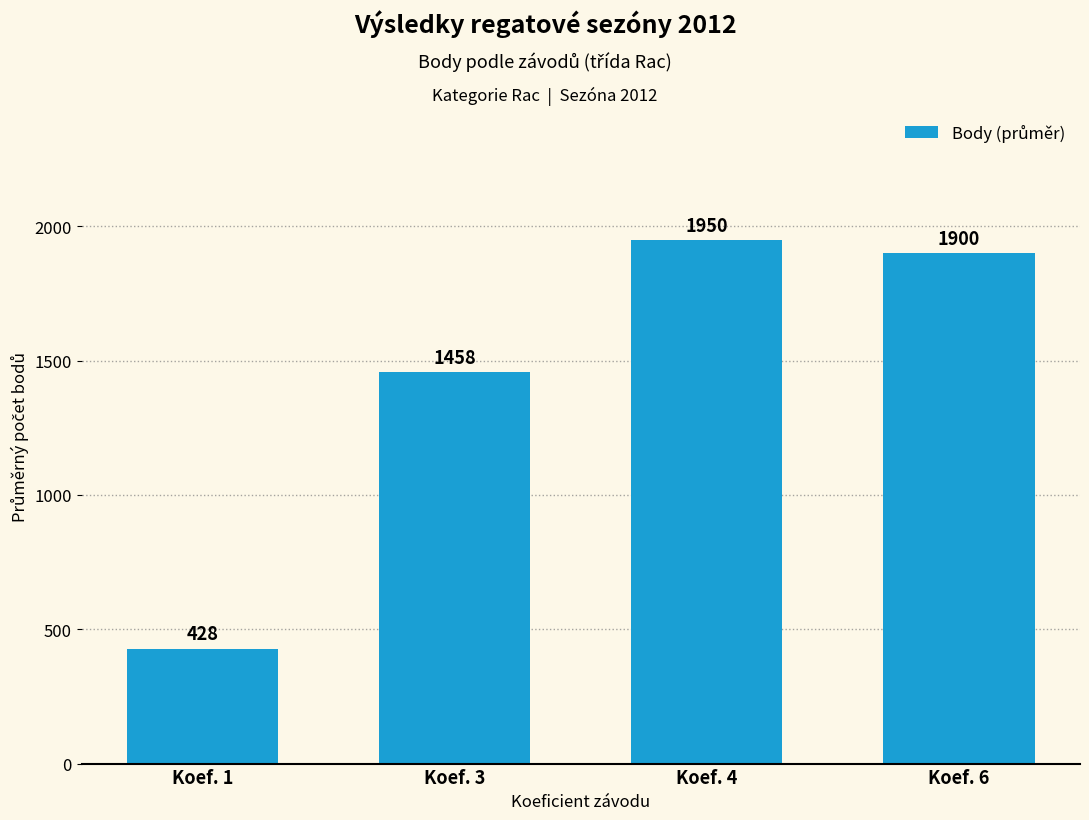

Which has a higher value, Koef. 4 or Koef. 1?

Koef. 4